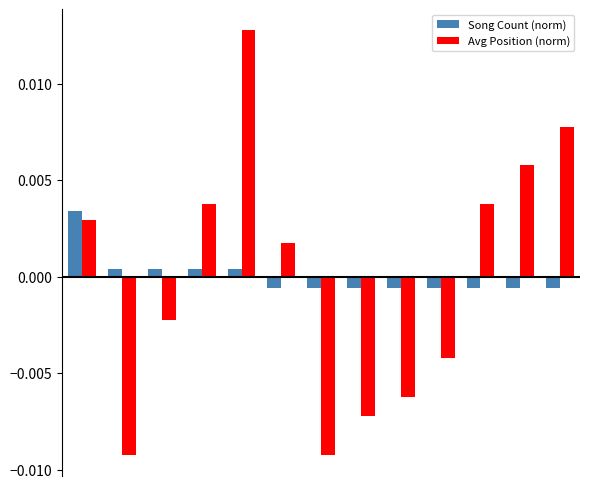

What are all the series names shown in the legend?

Song Count (norm), Avg Position (norm)